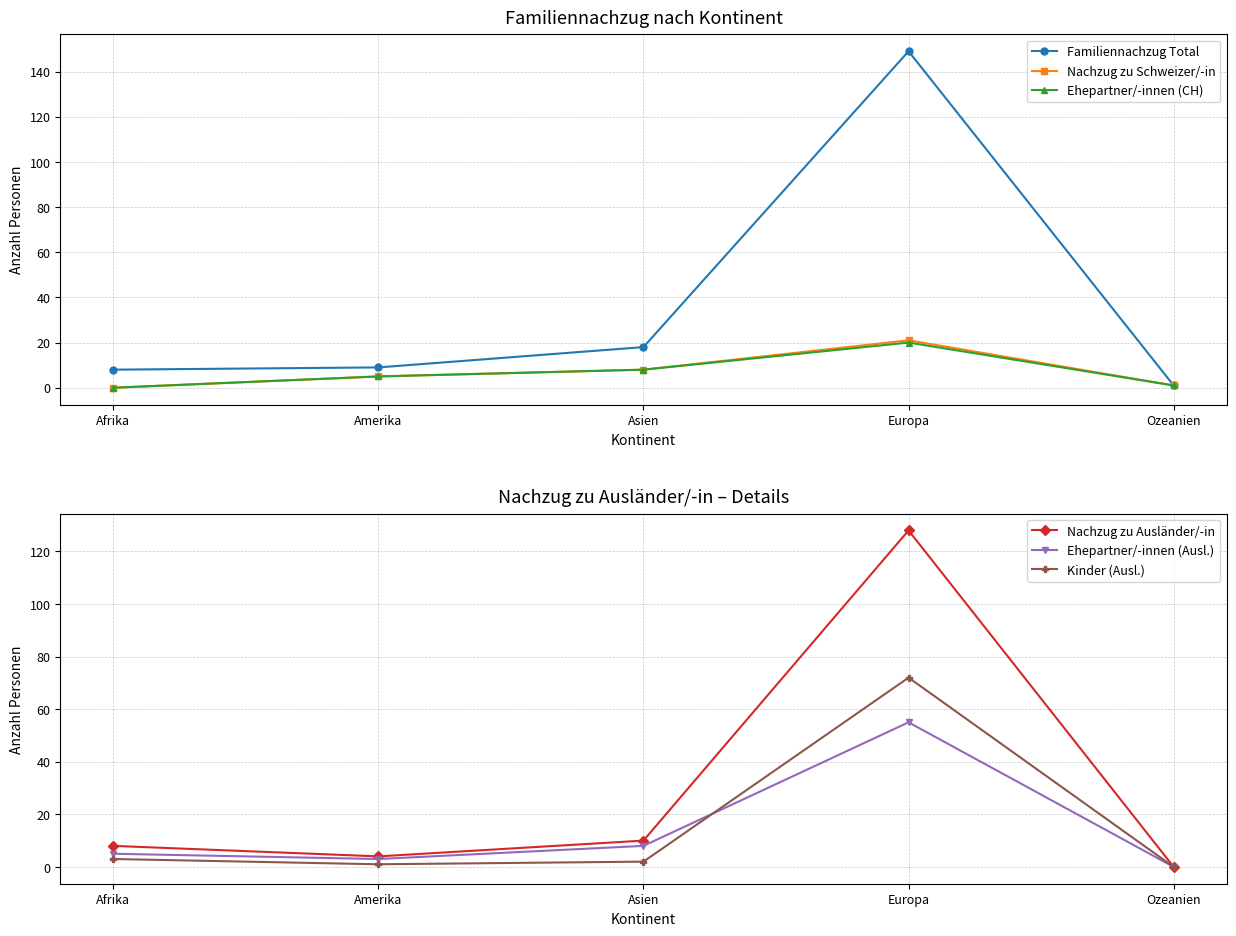

Is the value of Familiennachzug Total at Asien greater than the value of Kinder (Ausl.) at Asien?

Yes